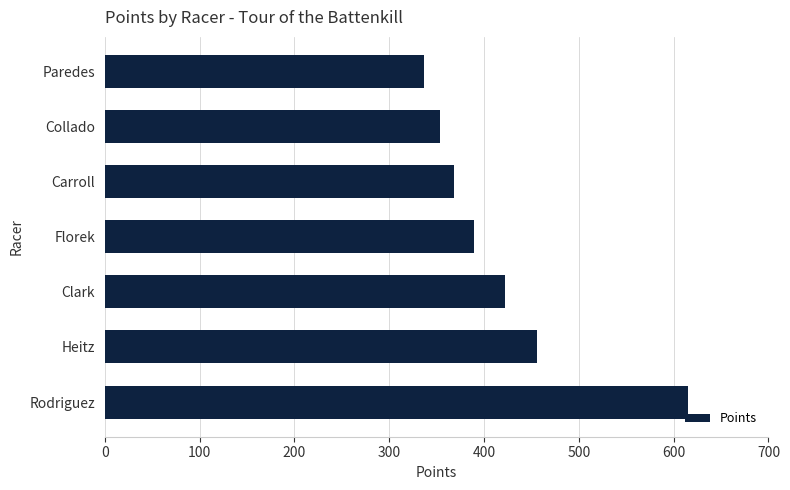

What is the value of the 3rd bar from the top?

367.8